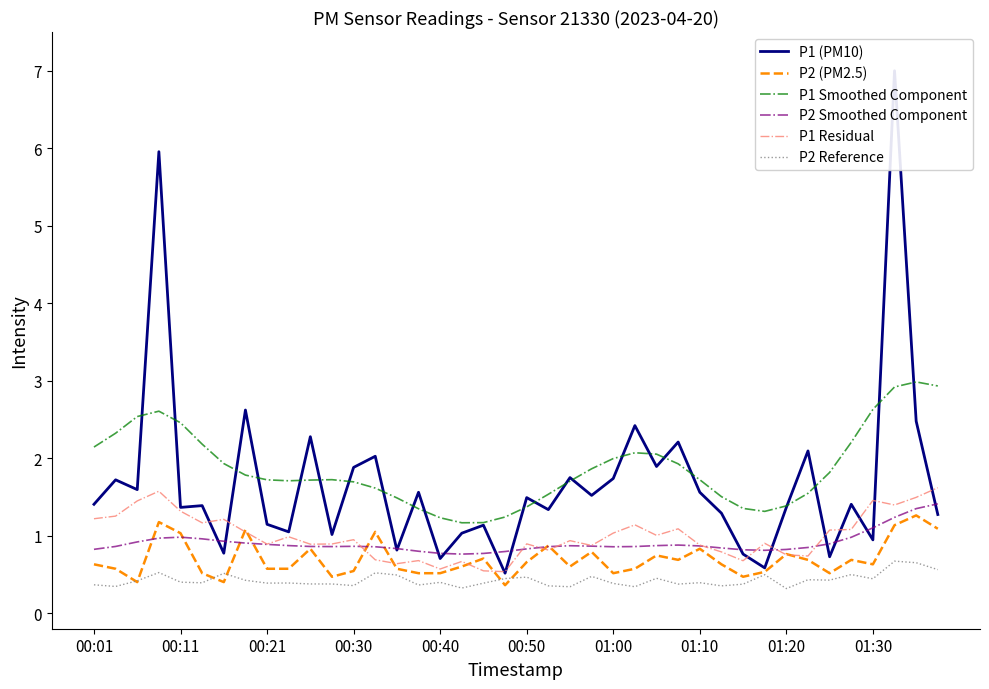

Reading left to right, transcribe all the data shown in this chart.

P1 (PM10): 1.4	1.7	1.6	6.0	1.4	1.4	0.8	2.6	1.1	1.1	2.3	1.0	1.9	2.0	0.8	1.6	0.7	1.0	1.1	0.5	1.5	1.3	1.8	1.5	1.7	2.4	1.9	2.2	1.6	1.3	0.8	0.6	1.4	2.1	0.7	1.4	0.9	7.0	2.5	1.3
P2 (PM2.5): 0.6	0.6	0.4	1.2	1.0	0.5	0.4	1.1	0.6	0.6	0.8	0.5	0.5	1.1	0.6	0.5	0.5	0.6	0.7	0.4	0.7	0.9	0.6	0.8	0.5	0.6	0.7	0.7	0.8	0.6	0.5	0.5	0.8	0.7	0.5	0.7	0.6	1.1	1.3	1.1
P1 Smoothed Component: 2.1	2.3	2.5	2.6	2.5	2.2	1.9	1.8	1.7	1.7	1.7	1.7	1.7	1.6	1.5	1.3	1.2	1.2	1.2	1.2	1.4	1.5	1.7	1.9	2.0	2.1	2.1	1.9	1.7	1.5	1.4	1.3	1.4	1.5	1.8	2.2	2.6	2.9	3.0	2.9
P2 Smoothed Component: 0.8	0.9	0.9	1.0	1.0	1.0	0.9	0.9	0.9	0.9	0.9	0.9	0.9	0.9	0.8	0.8	0.8	0.8	0.8	0.8	0.8	0.9	0.9	0.9	0.9	0.9	0.9	0.9	0.9	0.8	0.8	0.8	0.8	0.8	0.9	1.0	1.1	1.2	1.3	1.4
P1 Residual: 1.2	1.3	1.4	1.6	1.3	1.2	1.2	1.0	0.9	1.0	0.9	0.9	0.9	0.7	0.6	0.7	0.6	0.7	0.5	0.5	0.9	0.8	0.9	0.9	1.0	1.1	1.0	1.1	0.9	0.8	0.7	0.9	0.8	0.7	1.1	1.1	1.5	1.4	1.5	1.6
P2 Reference: 0.4	0.3	0.4	0.5	0.4	0.4	0.5	0.4	0.4	0.4	0.4	0.4	0.4	0.5	0.5	0.4	0.4	0.3	0.4	0.4	0.5	0.4	0.3	0.5	0.4	0.3	0.5	0.4	0.4	0.4	0.4	0.5	0.3	0.4	0.4	0.5	0.4	0.7	0.7	0.6